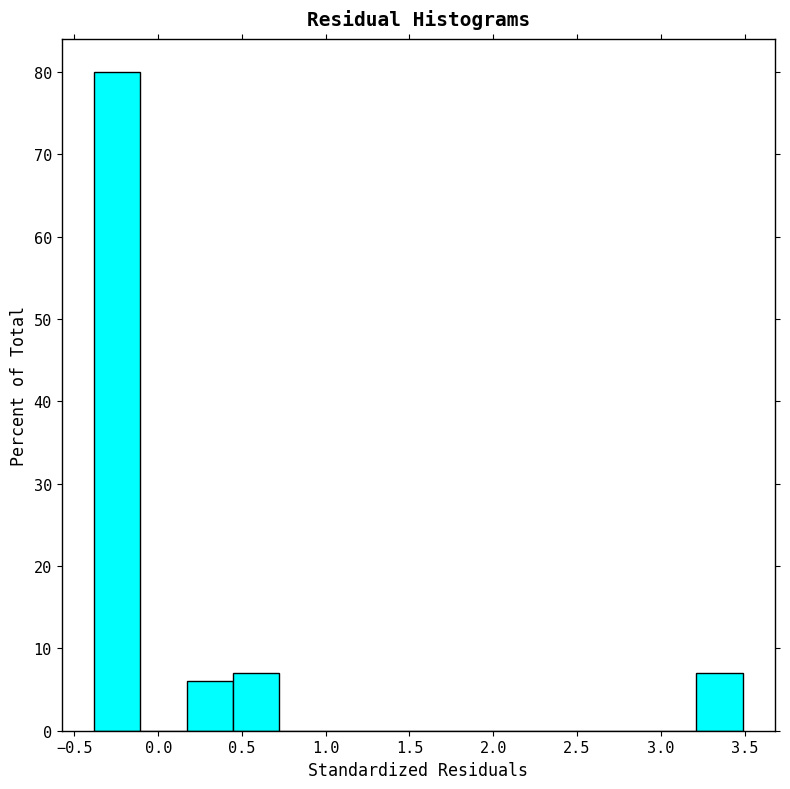

Reading left to right, list every bar in this chart as the range it spans on the x-axis followed by its height. Neither the bar edges nor the heights are printed on the chart, so give them approximately, as read against the axes.

-0.40 to -0.10: 80
-0.10 to 0.15: 0
0.15 to 0.45: 6
0.45 to 0.70: 7
0.70 to 1.00: 0
1.00 to 1.30: 0
1.30 to 1.55: 0
1.55 to 1.85: 0
1.85 to 2.10: 0
2.10 to 2.40: 0
2.40 to 2.65: 0
2.65 to 2.95: 0
2.95 to 3.20: 0
3.20 to 3.50: 7